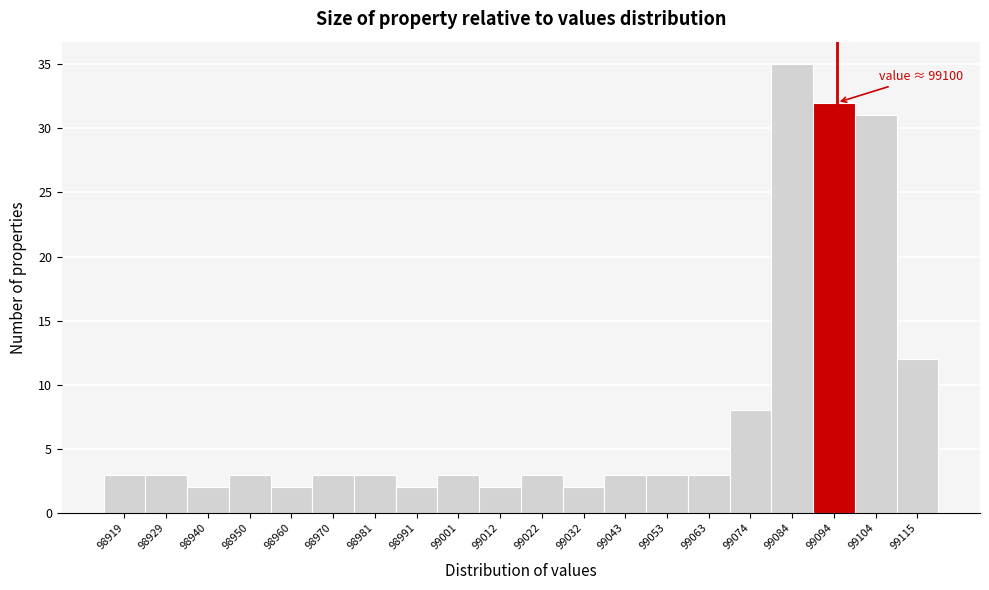

Reading left to right, what are all the values shown in this chart?

3	3	2	3	2	3	3	2	3	2	3	2	3	3	3	8	35	32	31	12